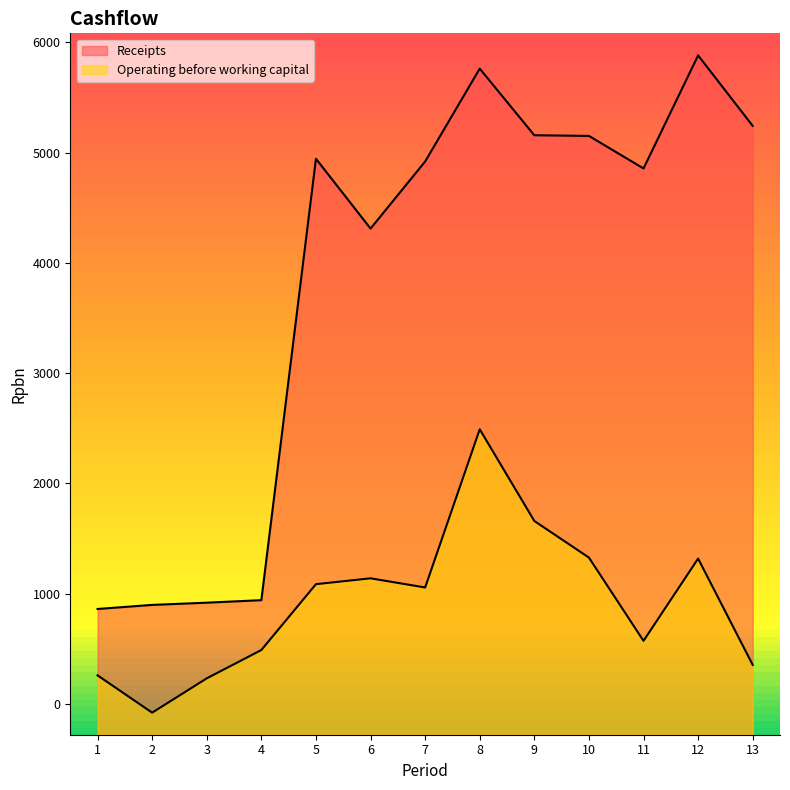

What are all the series names shown in the legend?

Receipts, Operating before working capital